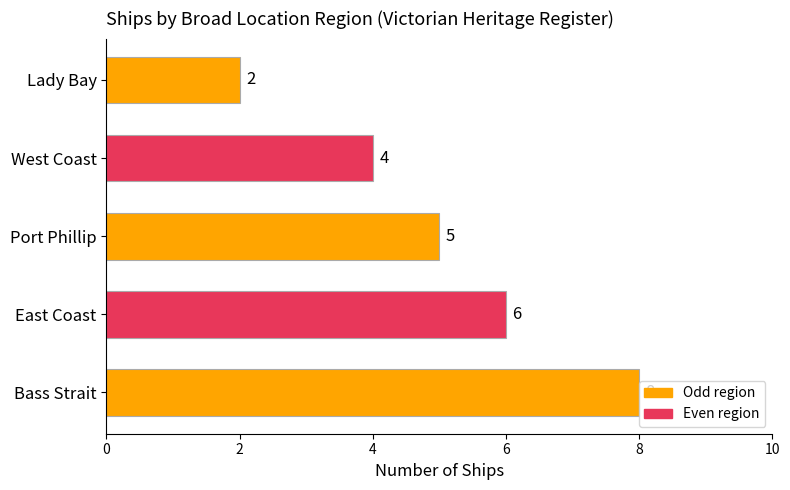

What is the sum of all values?

25